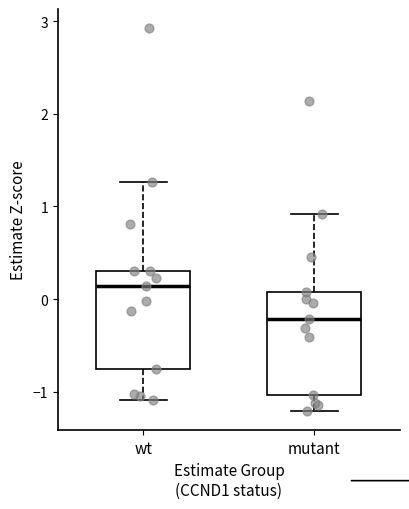

Reading left to right, read every box against the y-axis: the position of its median line, the range the box covers, and the ends of its whiskers. The values are not printed on the chart, so give them approximately, as read against the axis.

wt: median 0.1, box -0.8 to 0.3, whiskers -1.1 to 1.3
mutant: median -0.2, box -1.0 to 0.1, whiskers -1.2 to 0.9